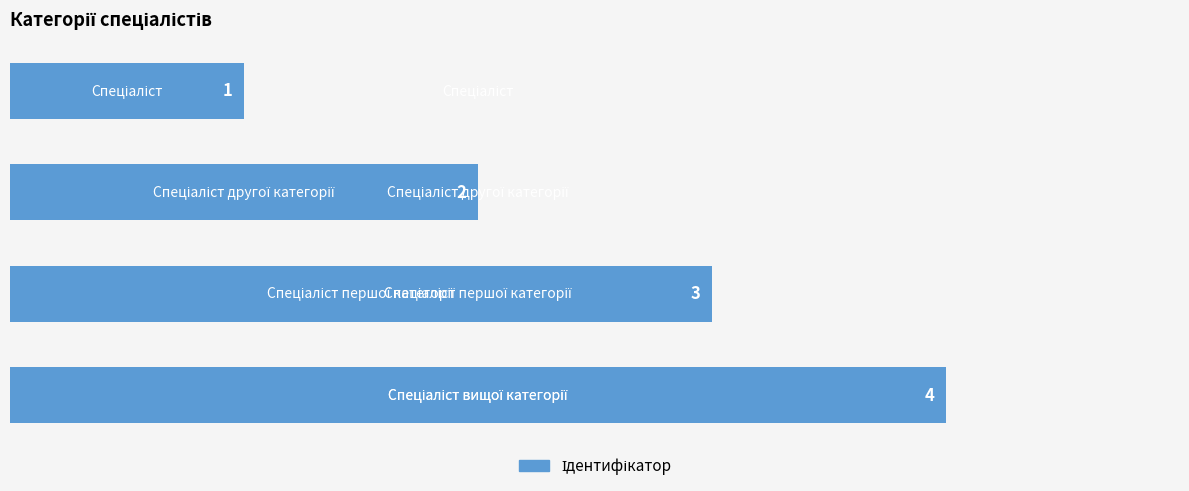

Count the values in the range 2 to 4.

3